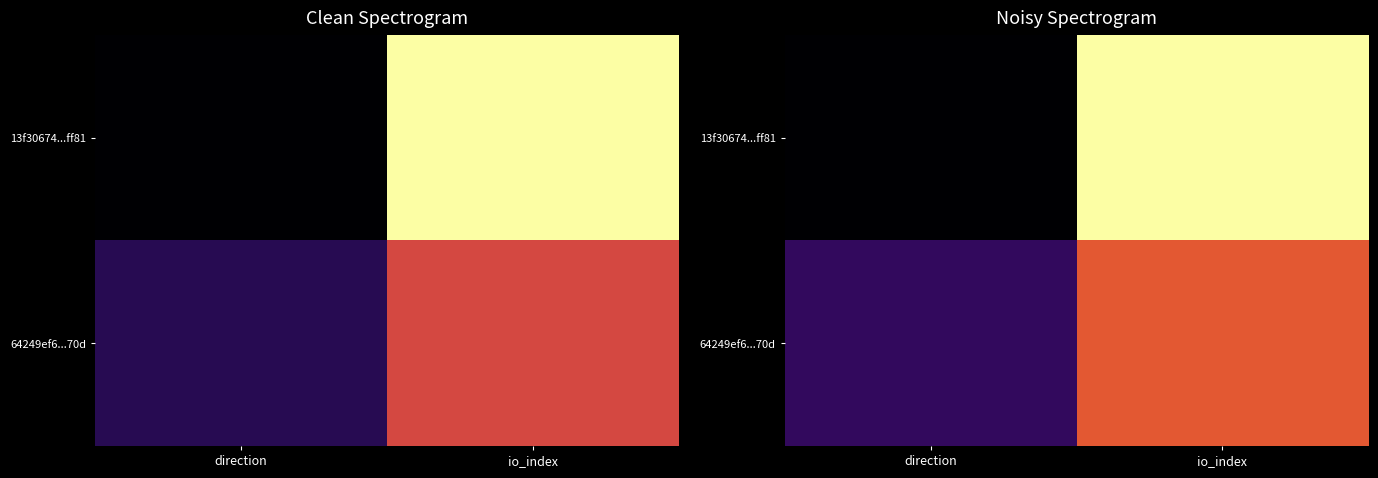

The 64249ef6...70d series shows 1.4 at direction. True or false?

True